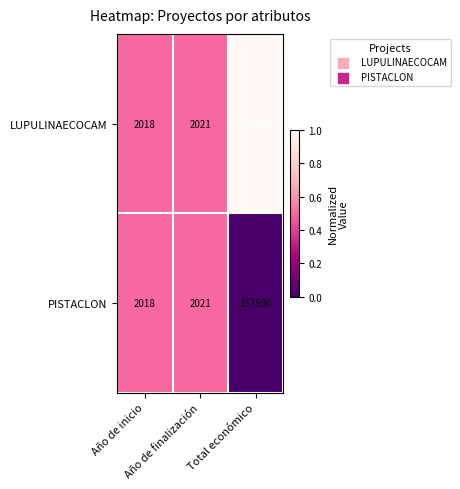

How many data points does each series have?

3